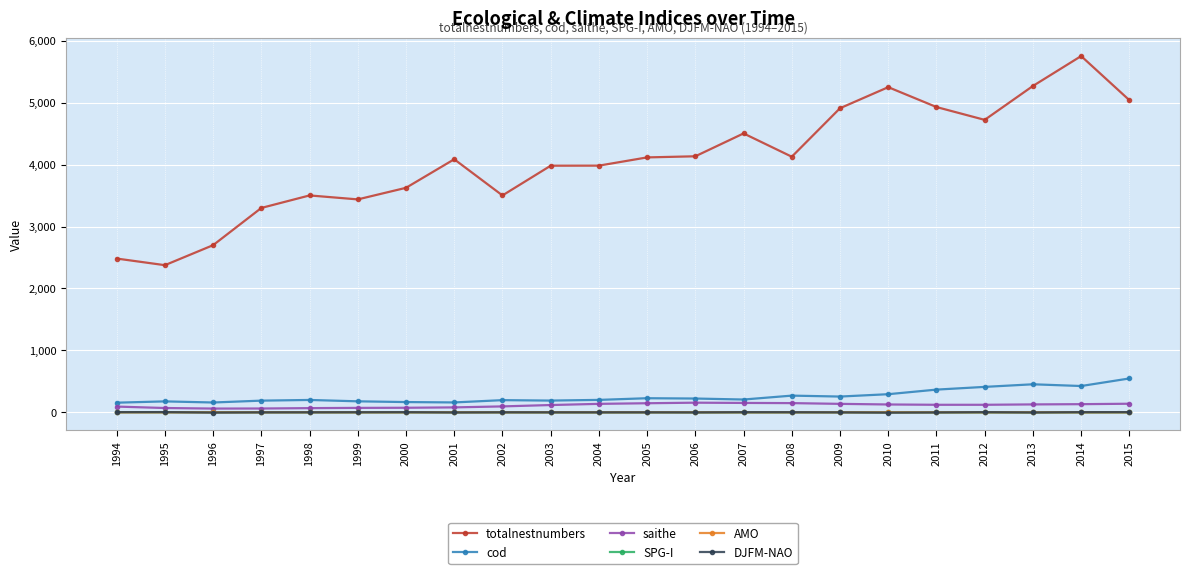

True or false: totalnestnumbers and DJFM-NAO cross at least once.

False